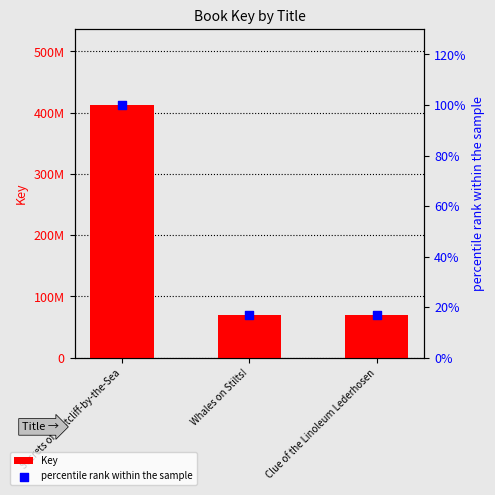

At which category is the sum across all series the highest?

Secrets of Eastcliff-by-the-Sea